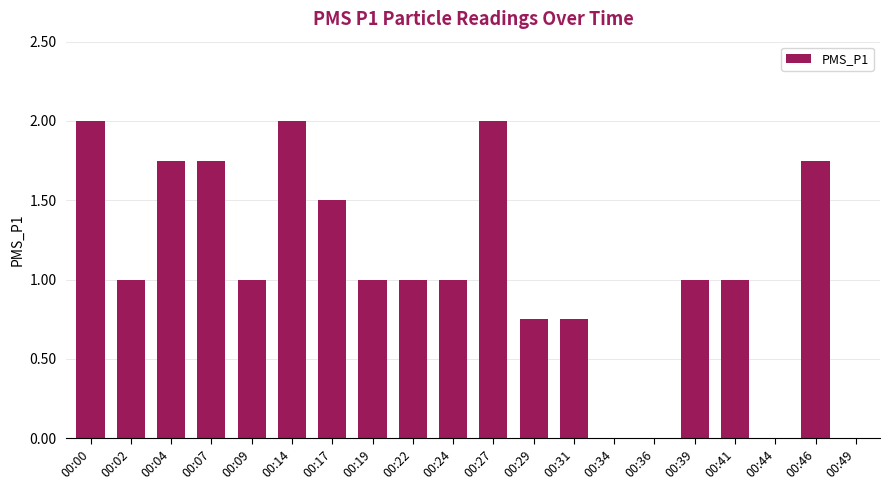

Which has a higher value, 00:00 or 00:46?

00:00